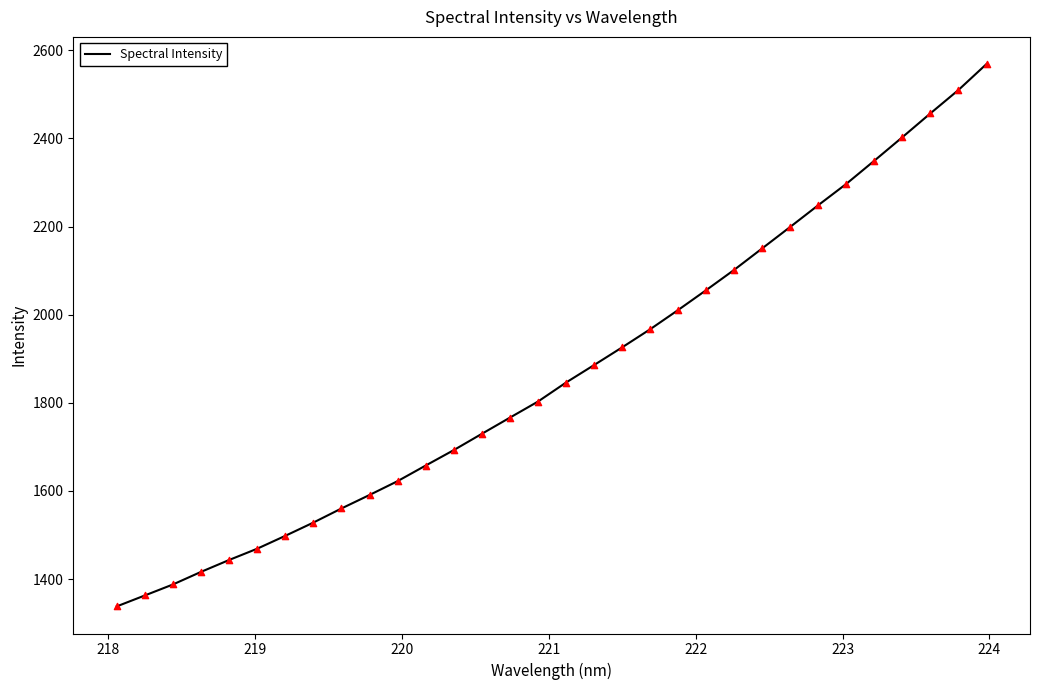

What is the difference between the maximum and minimum values?

1231.0